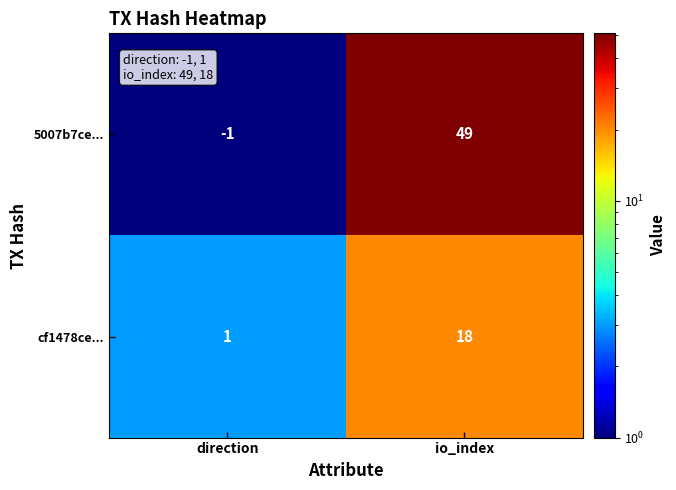

What value does the 5007b7ce... series have at io_index, to the nearest 10?

50